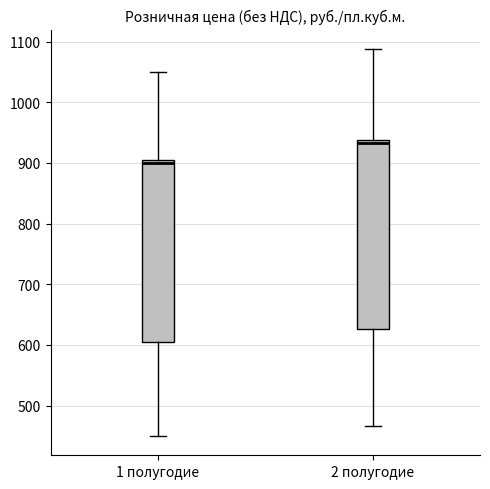

Where does the upper whisker of the box for 2 полугодие end on the y-axis? The values are not printed on the chart, so give them approximately, as read against the axis.

1090